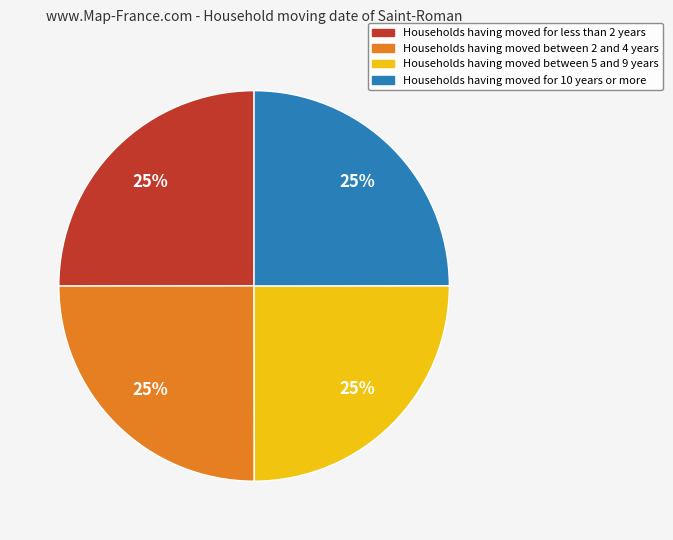

Is there any slice that represents more than half of the pie?

No